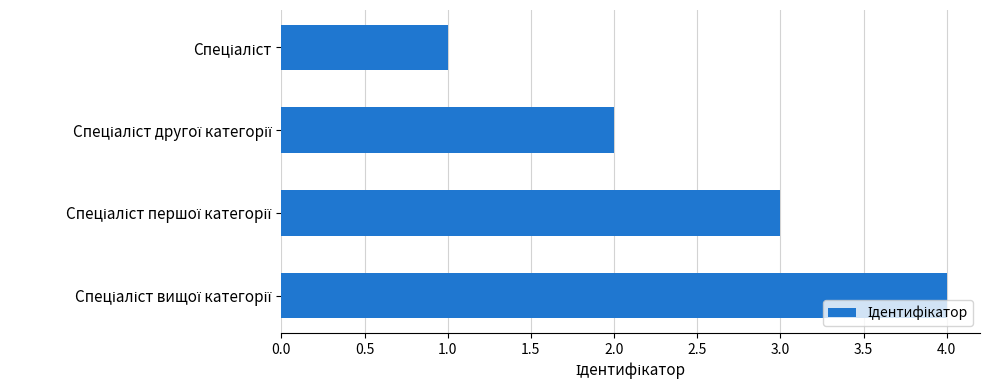

What is the maximum value shown in the chart?

4